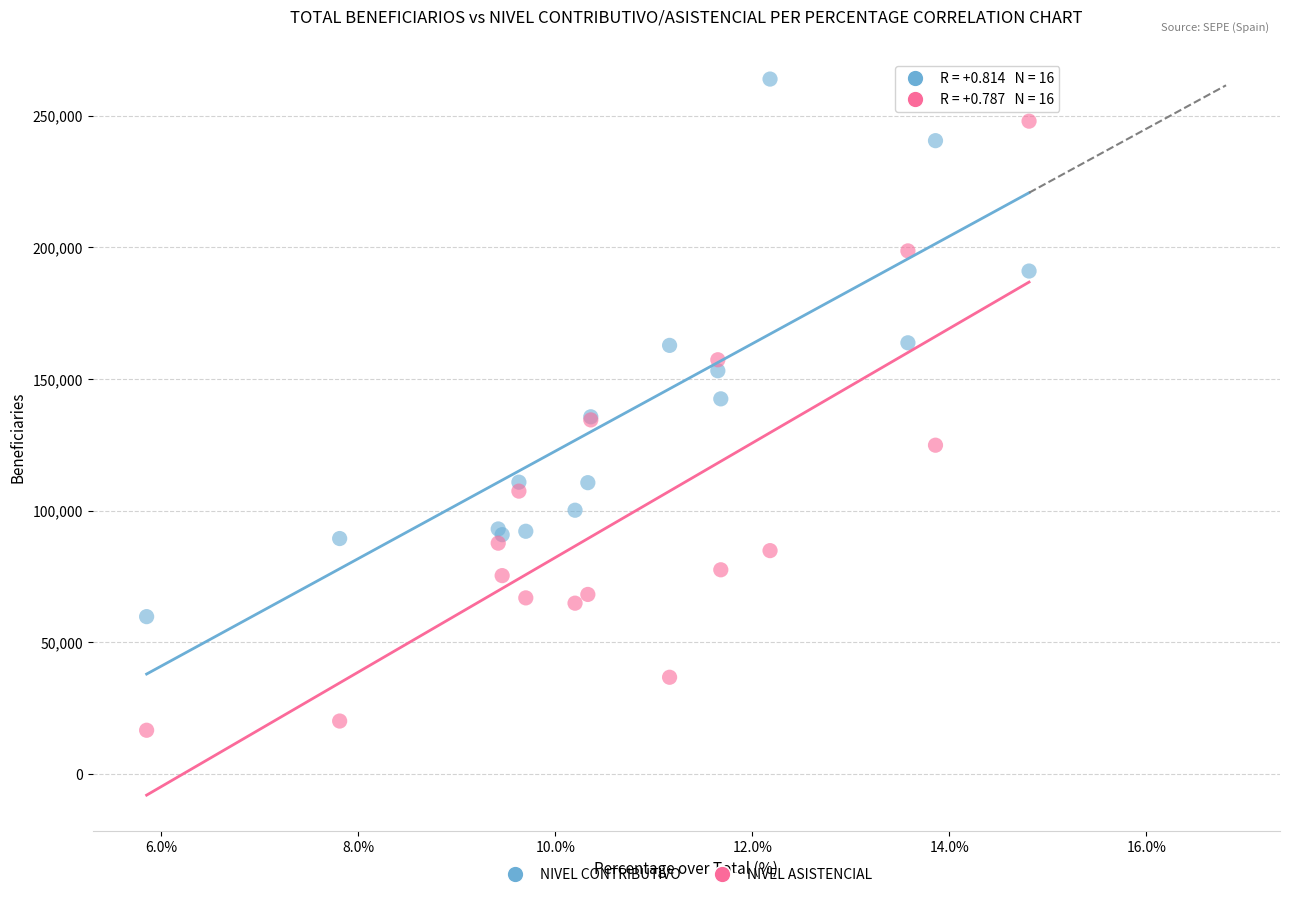

What is the X range (max minus min) for the scatter plot?

9.0